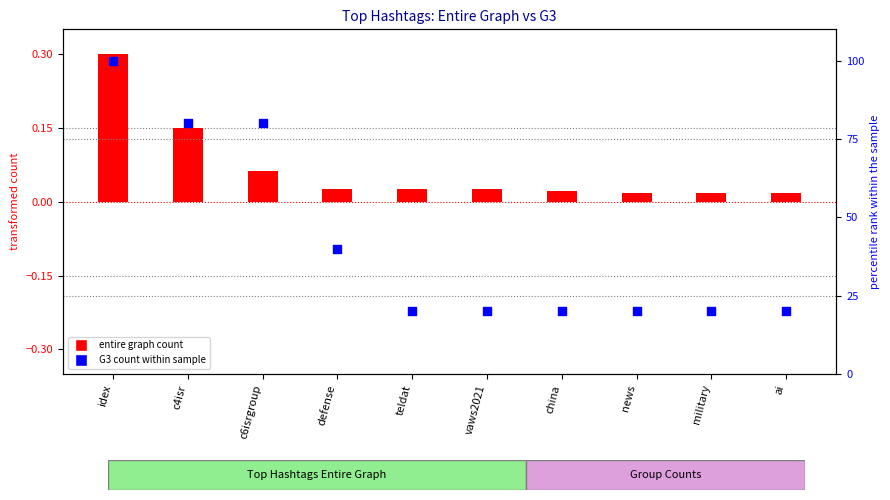

What are all the series names shown in the legend?

entire graph count, G3 count within sample